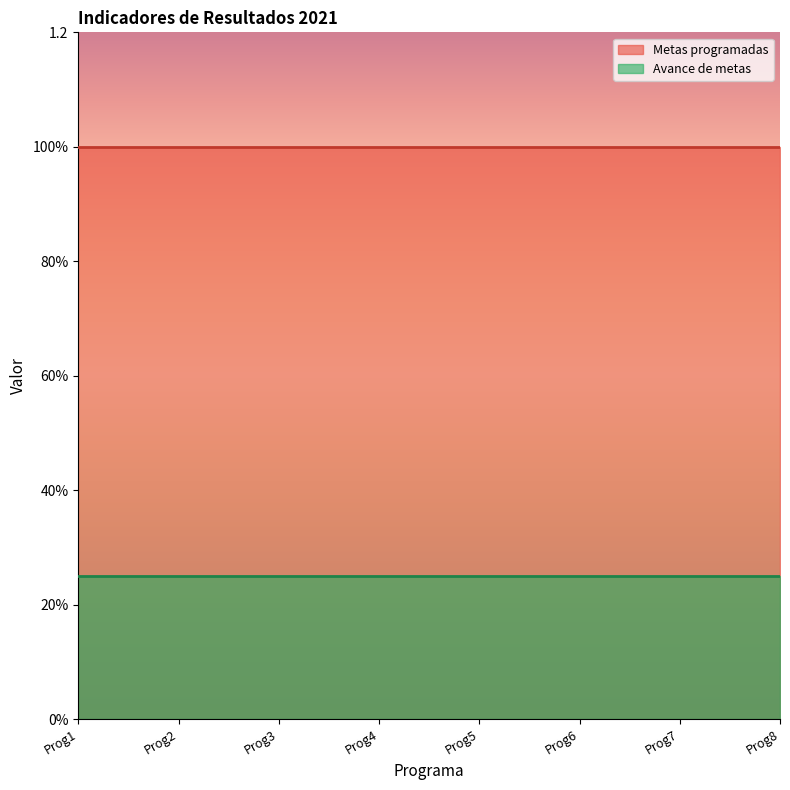

What is the lowest value of the Avance de metas series?

0.2